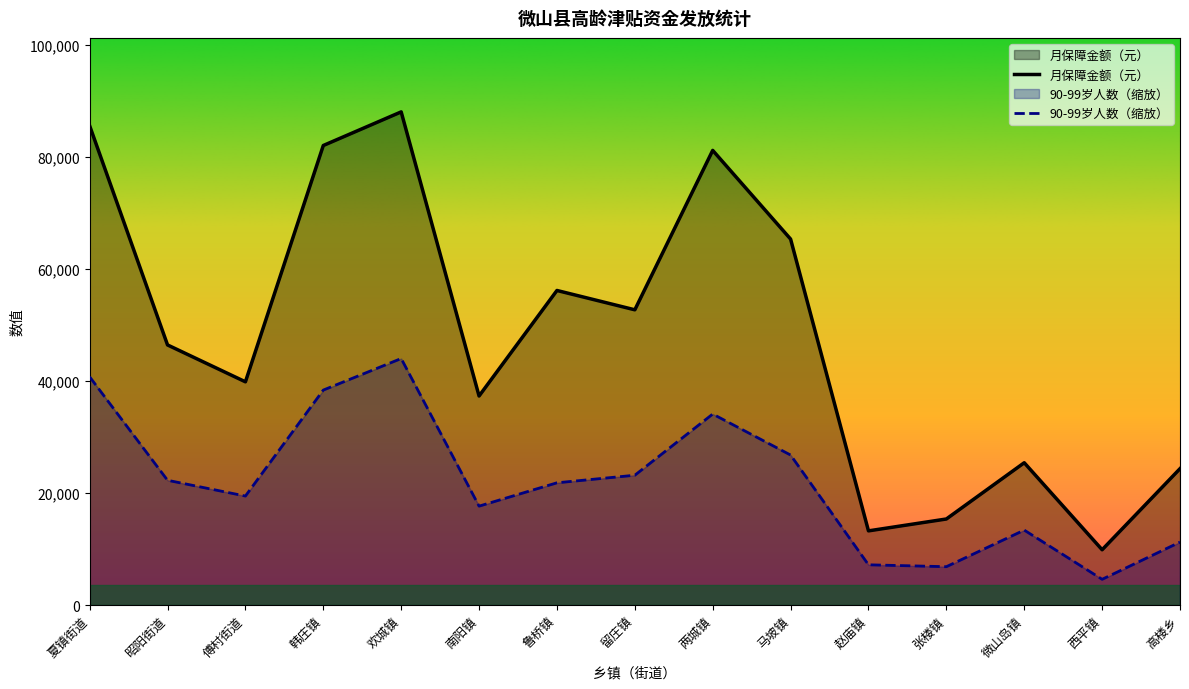

Rank the series at 赵庙镇 from lowest to highest value.

90-99岁人数（缩放）, 月保障金额（元）